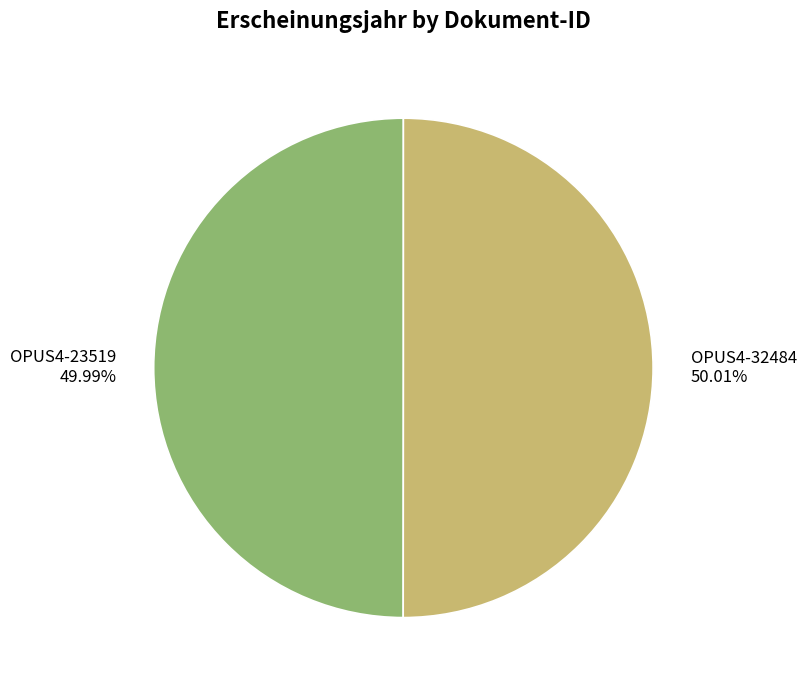

The OPUS4-23519 slice represents 36% of the pie. True or false?

False